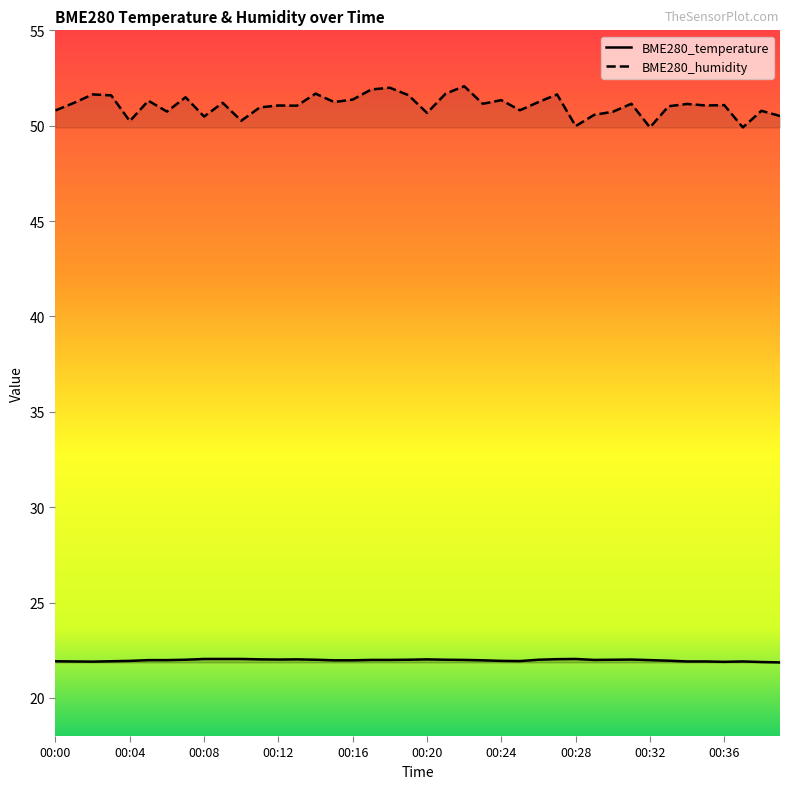

Which series has the largest range (max minus min)?

BME280_humidity